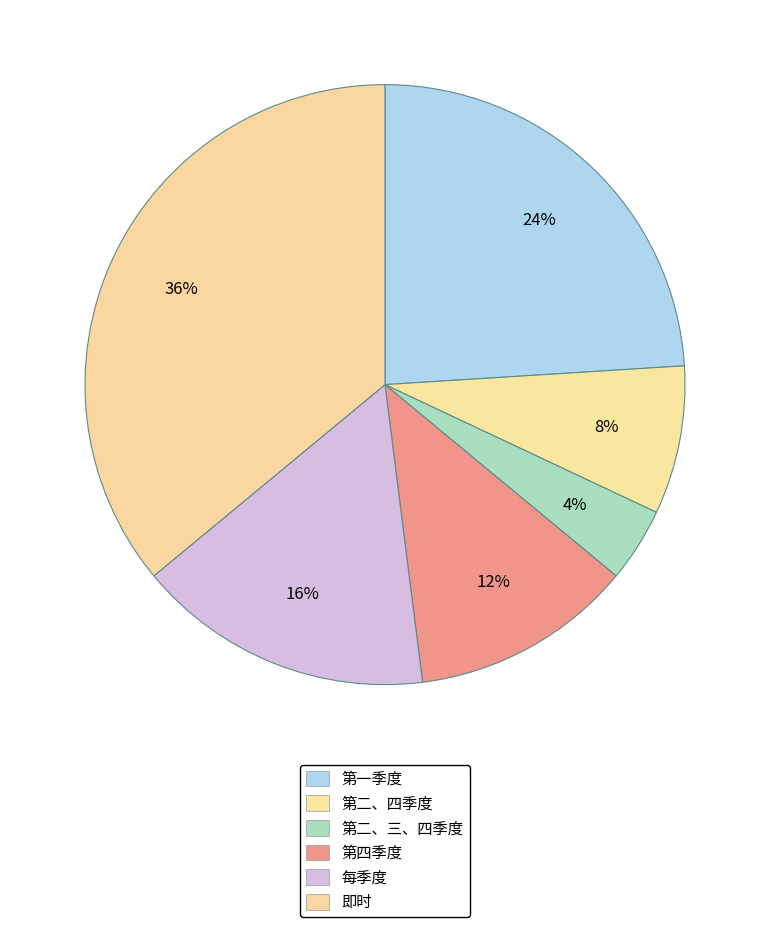

Which has a higher value, 即时 or 第四季度?

即时